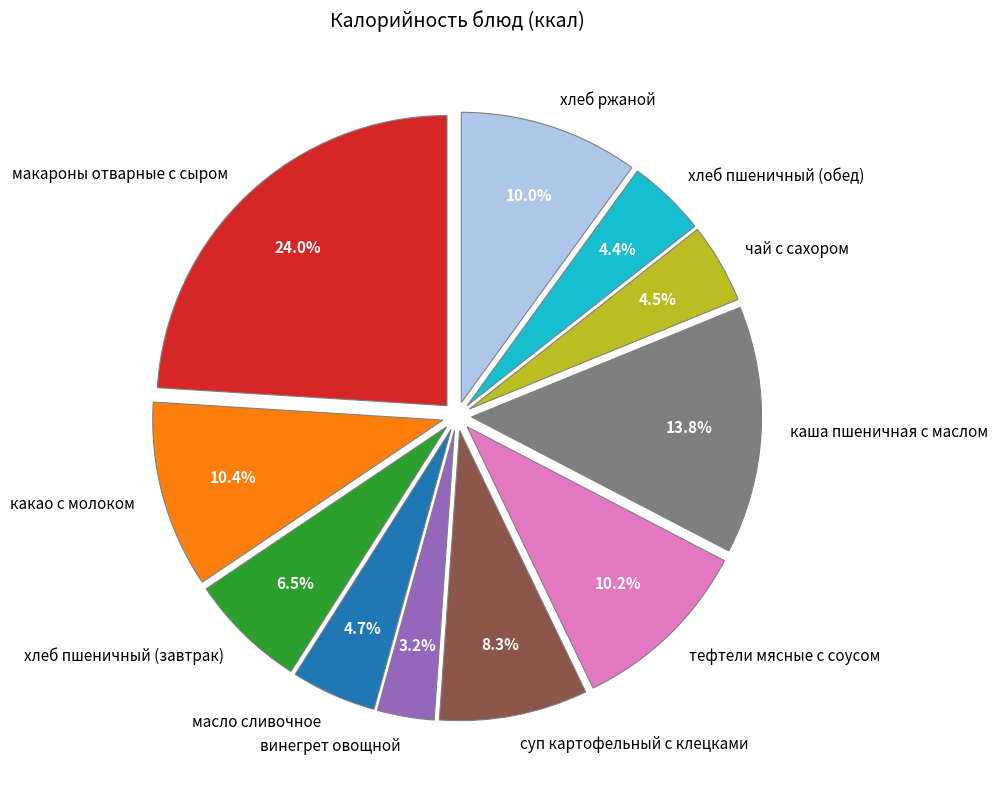

The каша пшеничная с маслом slice represents 20% of the pie. True or false?

False